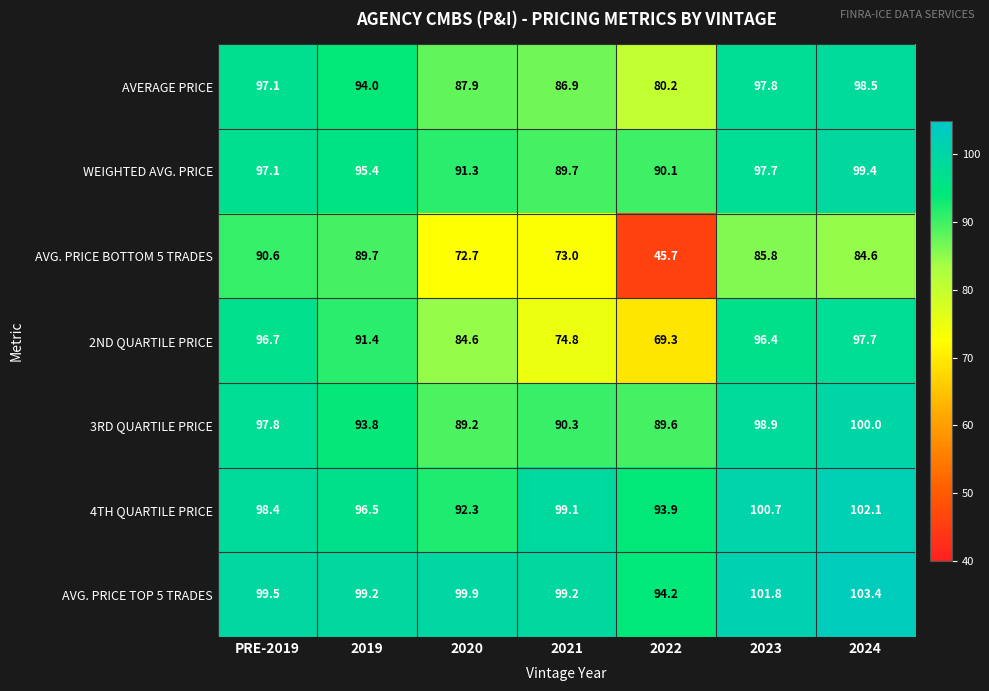

Count the number of data series in this chart.

7